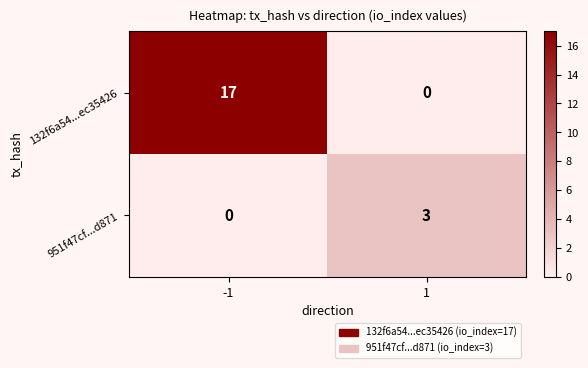

Rank the series by their maximum value, from highest to lowest.

132f6a54...ec35426, 951f47cf...d871